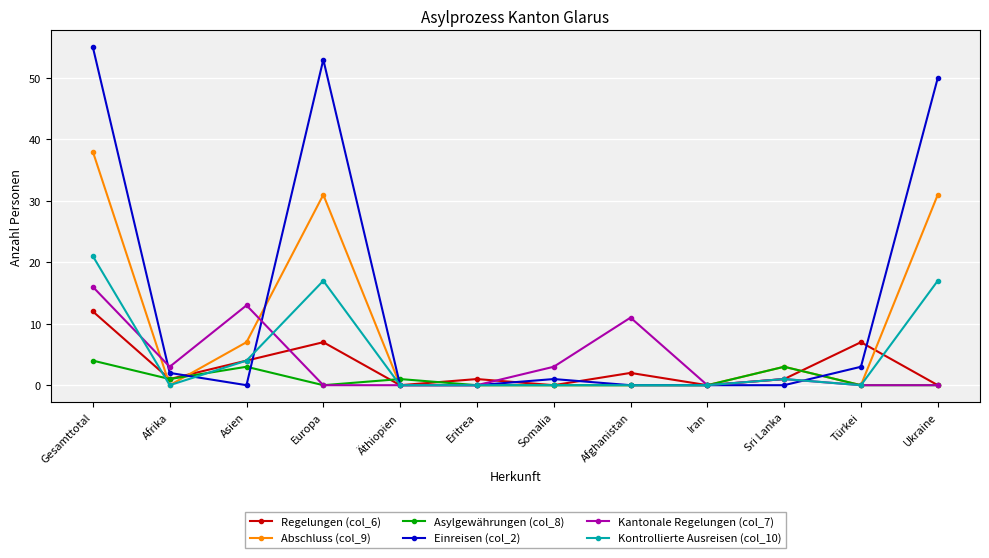

True or false: Kontrollierte Ausreisen (col_10) and Regelungen (col_6) cross at least once.

True